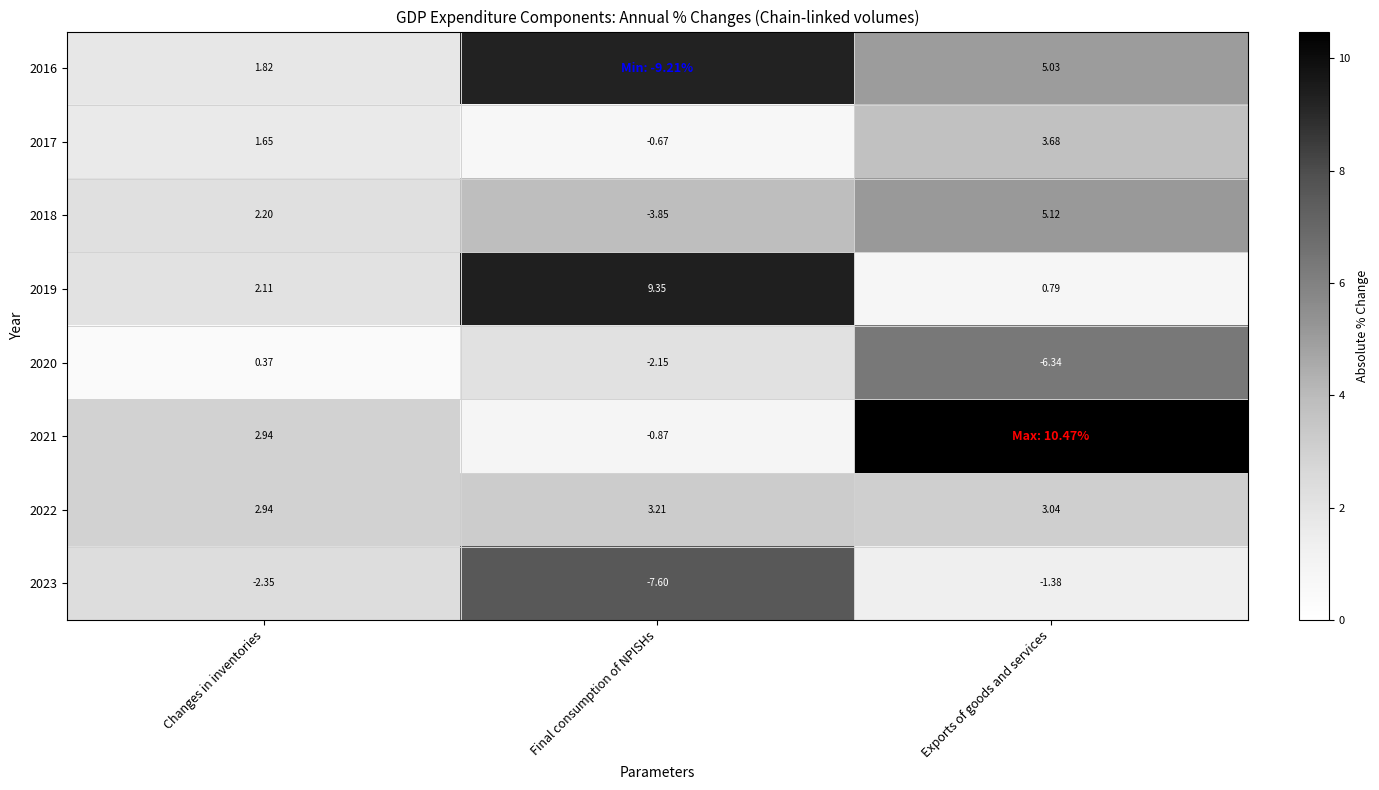

List the labels in order of 2022 value, largest first.

Final consumption of NPISHs, Exports of goods and services, Changes in inventories